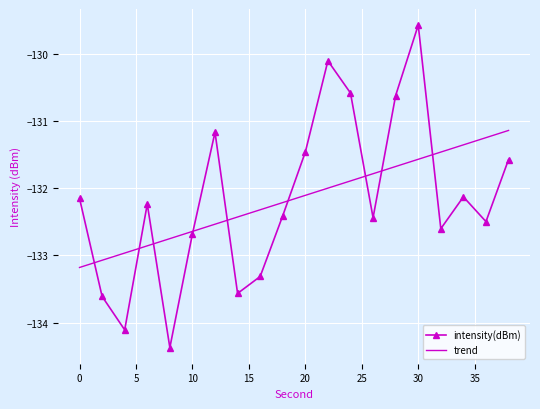

What is the minimum value for trend?

-133.2